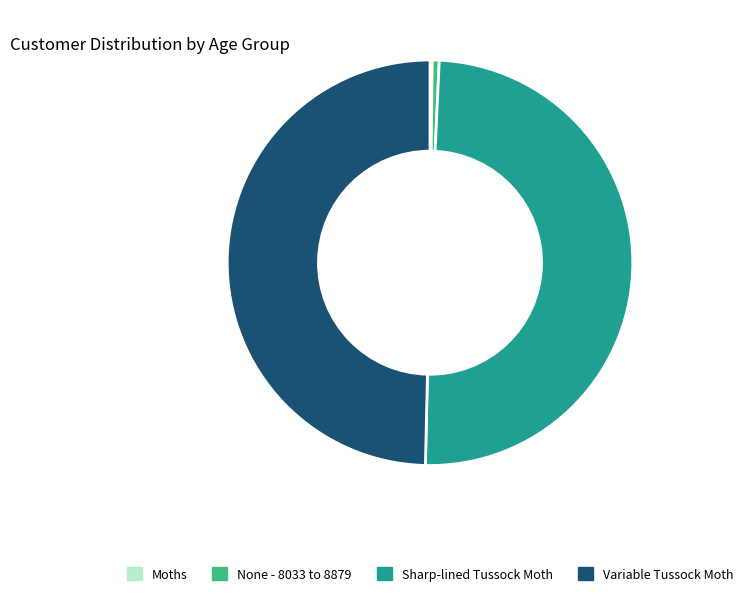

True or false: Variable Tussock Moth accounts for 36% of the total.

False